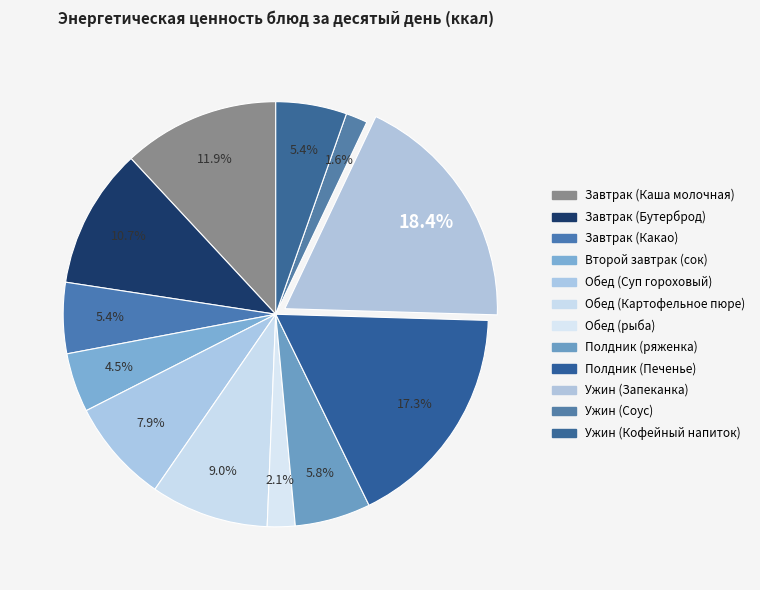

Rank the categories by value from lowest to highest.

Ужин (Соус), Обед (рыба), Второй завтрак (сок), Завтрак (Какао), Ужин (Кофейный напиток), Полдник (ряженка), Обед (Суп гороховый), Обед (Картофельное пюре), Завтрак (Бутерброд), Завтрак (Каша молочная), Полдник (Печенье), Ужин (Запеканка)